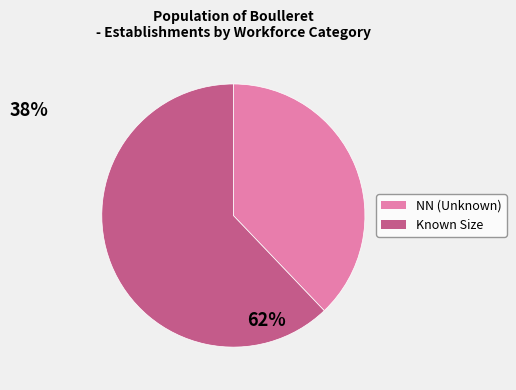

Is there any slice that represents more than half of the pie?

Yes